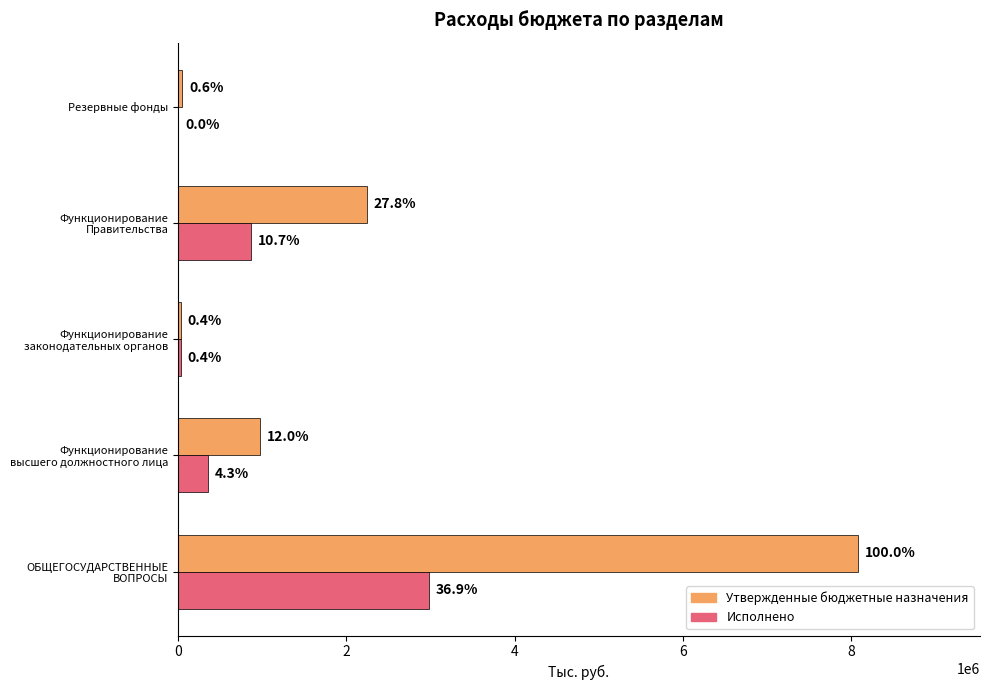

What is the difference between the maximum and minimum values in the Утвержденные бюджетные назначения series?

8042638.4